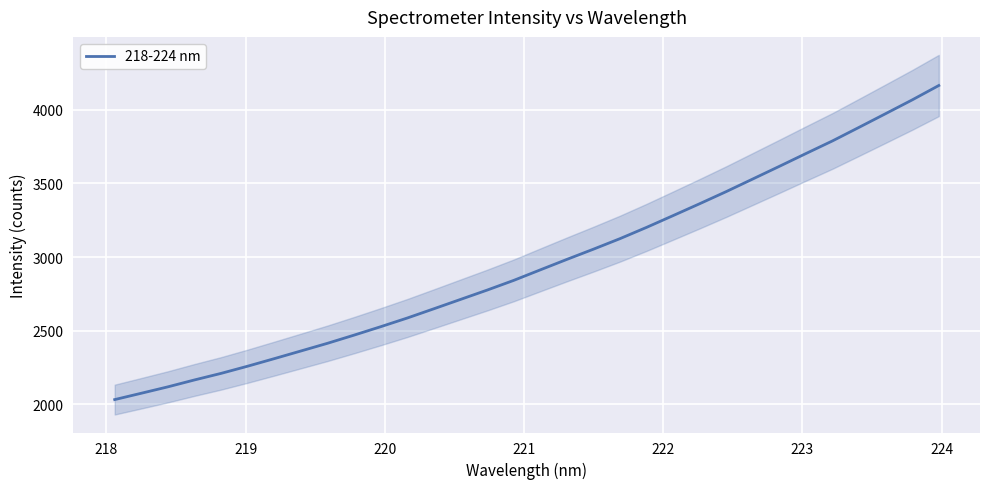

What is the minimum value for 218-224 nm?

2030.6